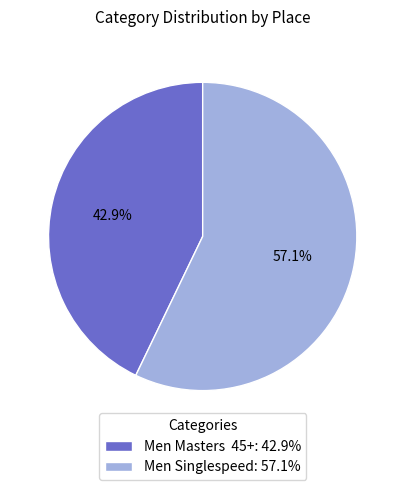

Does any single category account for the majority?

Yes